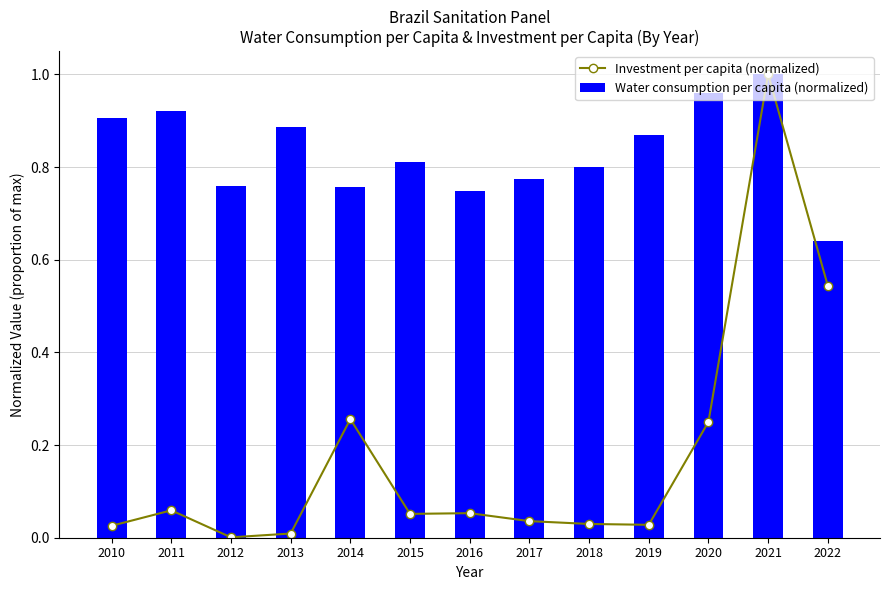

Which series has the widest spread of values?

Investment per capita (normalized)